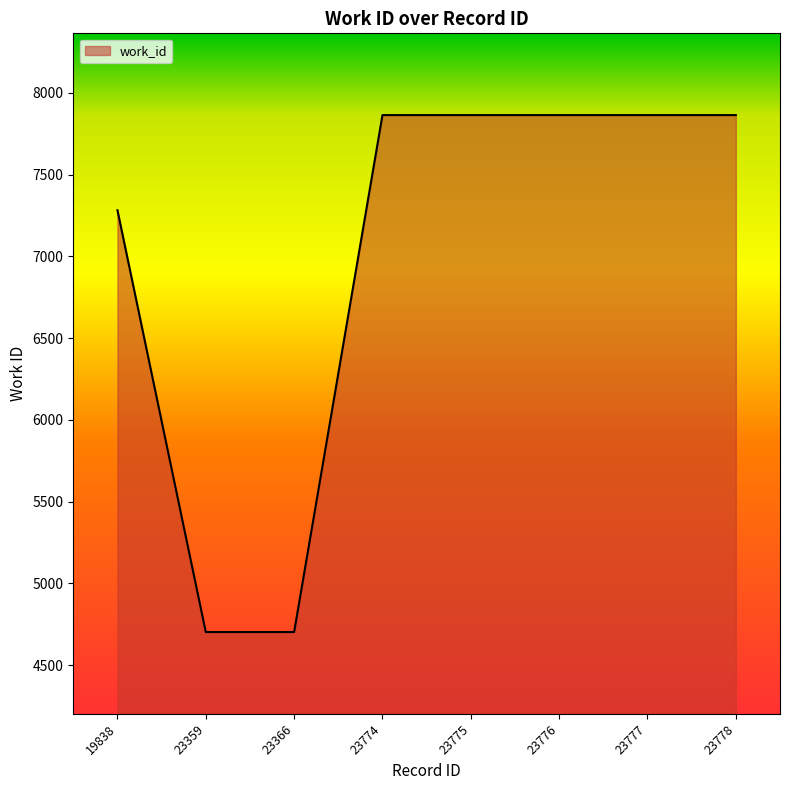

What is the difference between the maximum and second lowest values?

3162